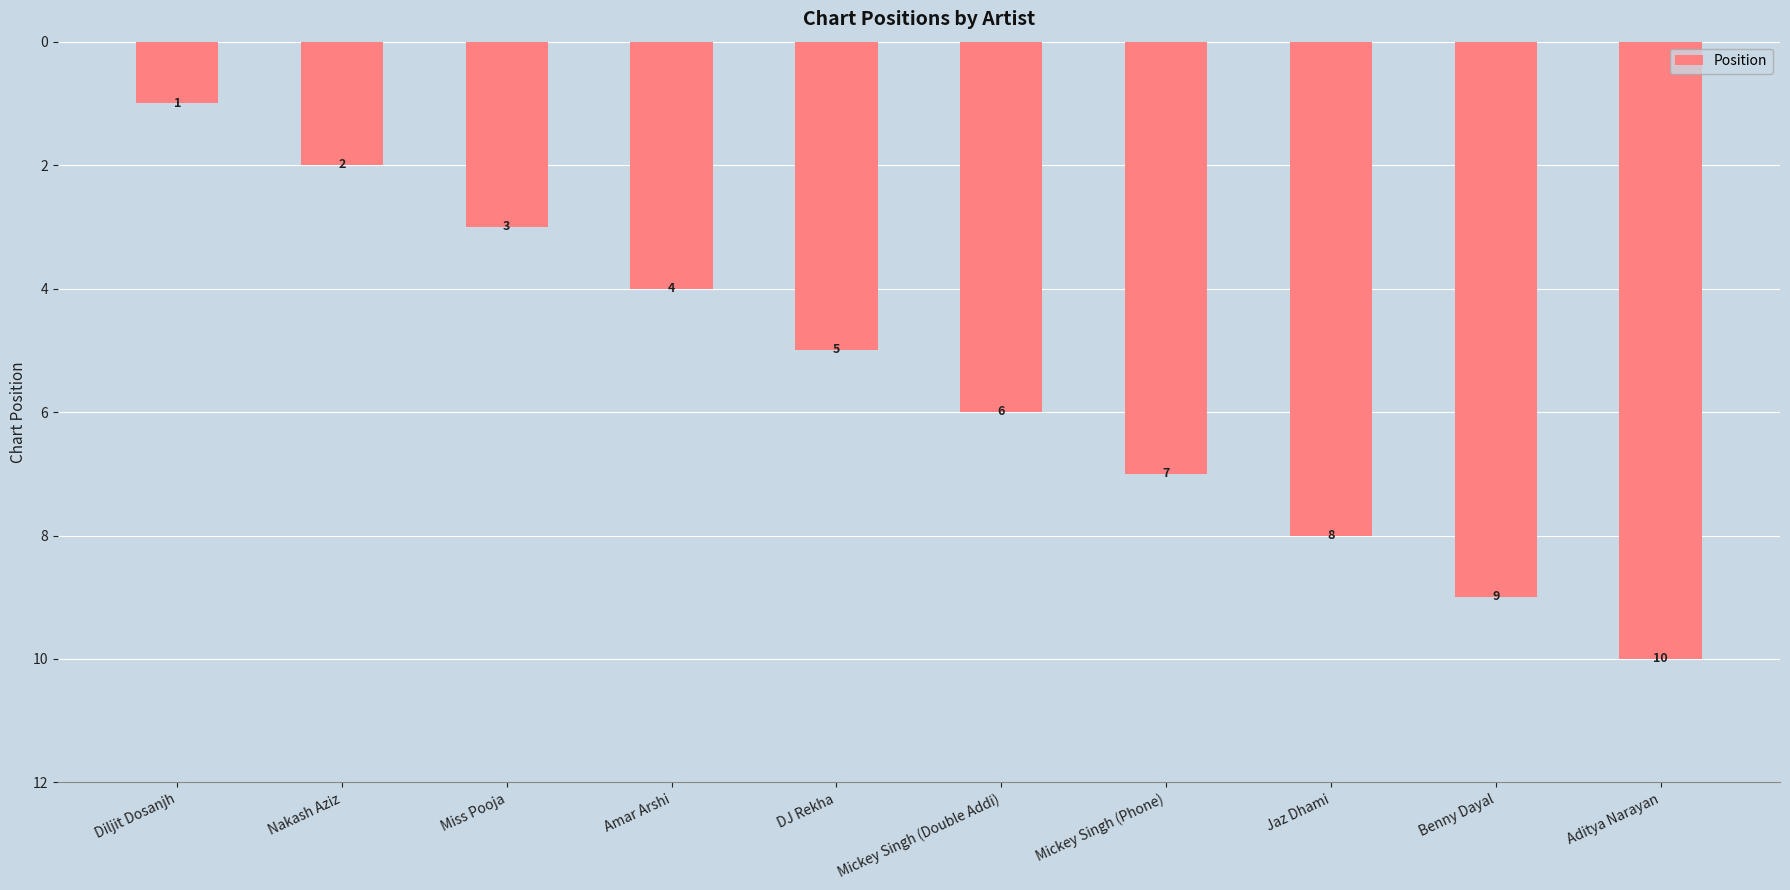

What position from the left is Miss Pooja?

3